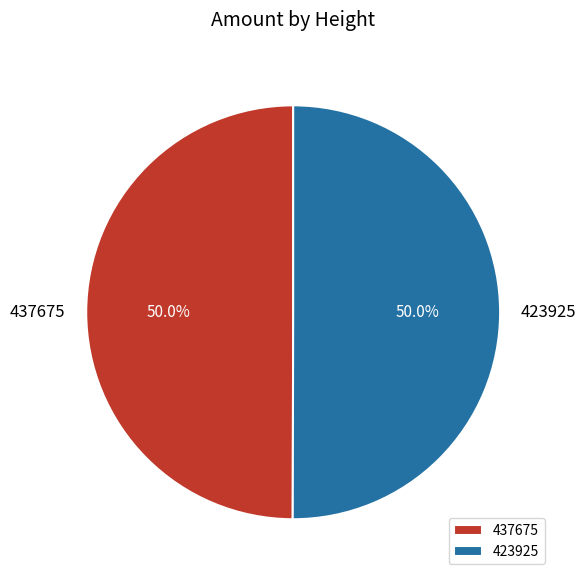

To the nearest percent, what portion does 437675 represent?

50%